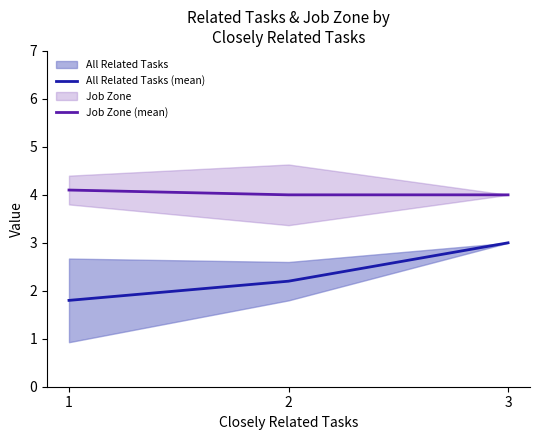

Reading right to left, transcribe all the data shown in this chart.

All Related Tasks (mean): 1=1.8	2=2.2	3=3.0
Job Zone (mean): 1=4.1	2=4.0	3=4.0